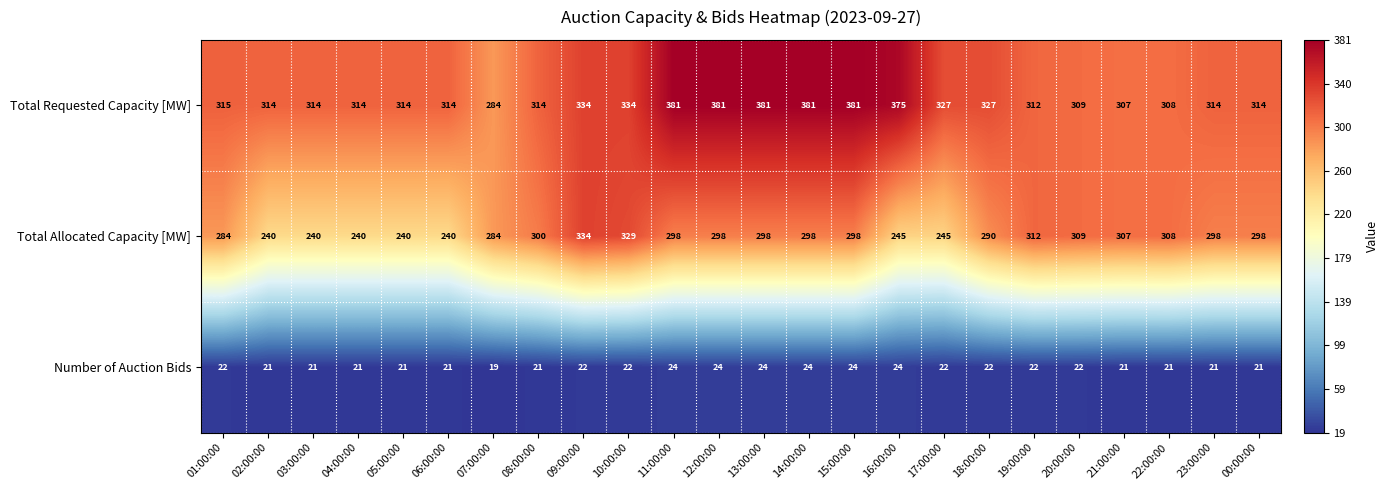

What value does the Number of Auction Bids series have at 23:00:00?

21